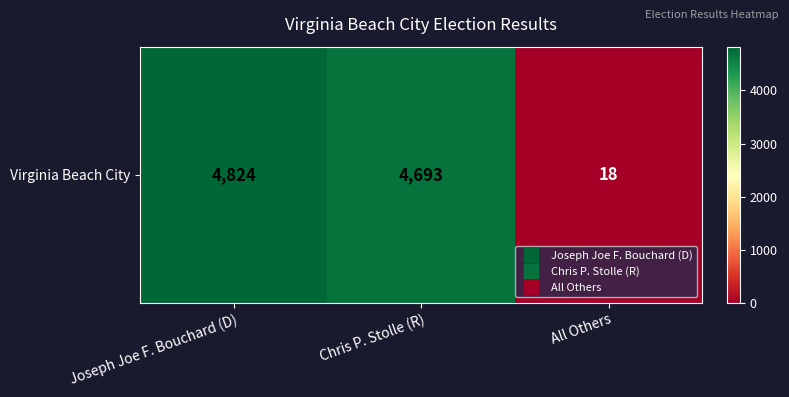

Rank the categories by value from highest to lowest.

Joseph Joe F. Bouchard (D), Chris P. Stolle (R), All Others